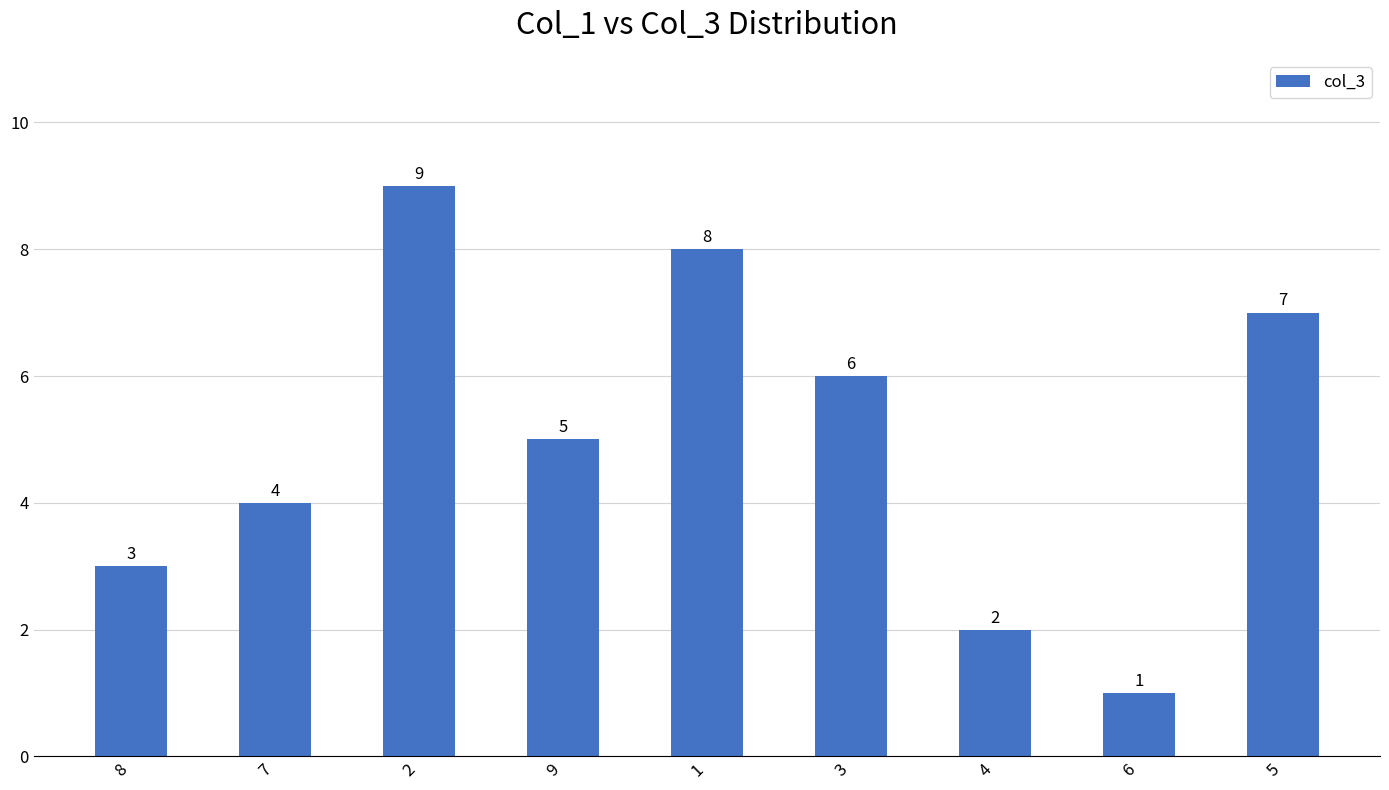

At which category does the chart reach its minimum across all series?

6